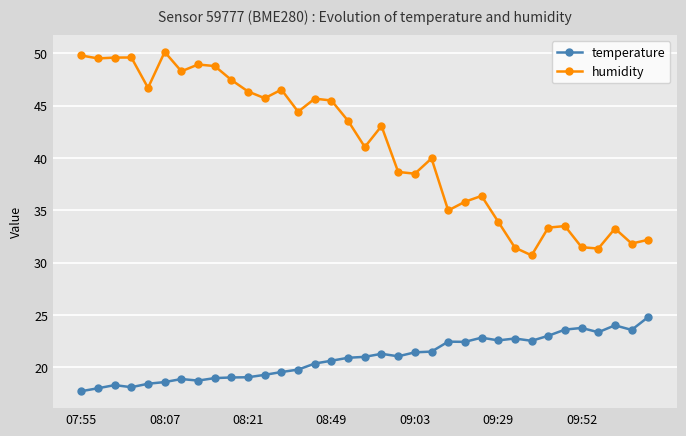

What is the lowest value of the humidity series?

30.7